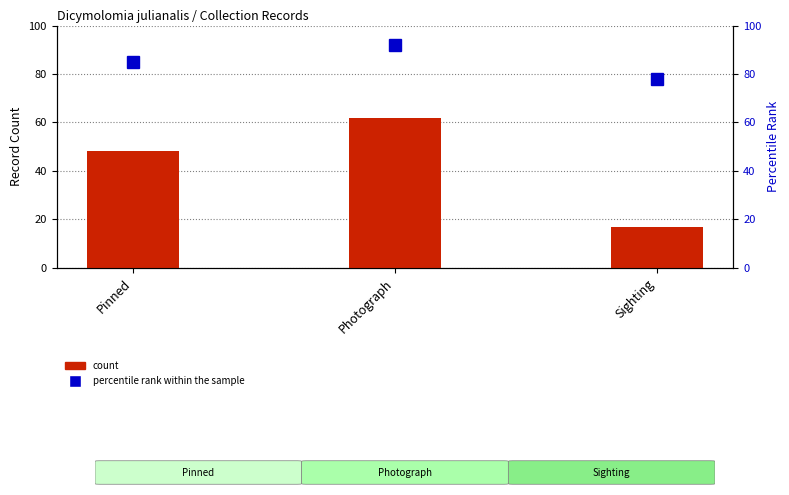

Reading right to left, extract all data points from this chart.

count: 17	62	48
percentile rank within the sample: 78	92	85